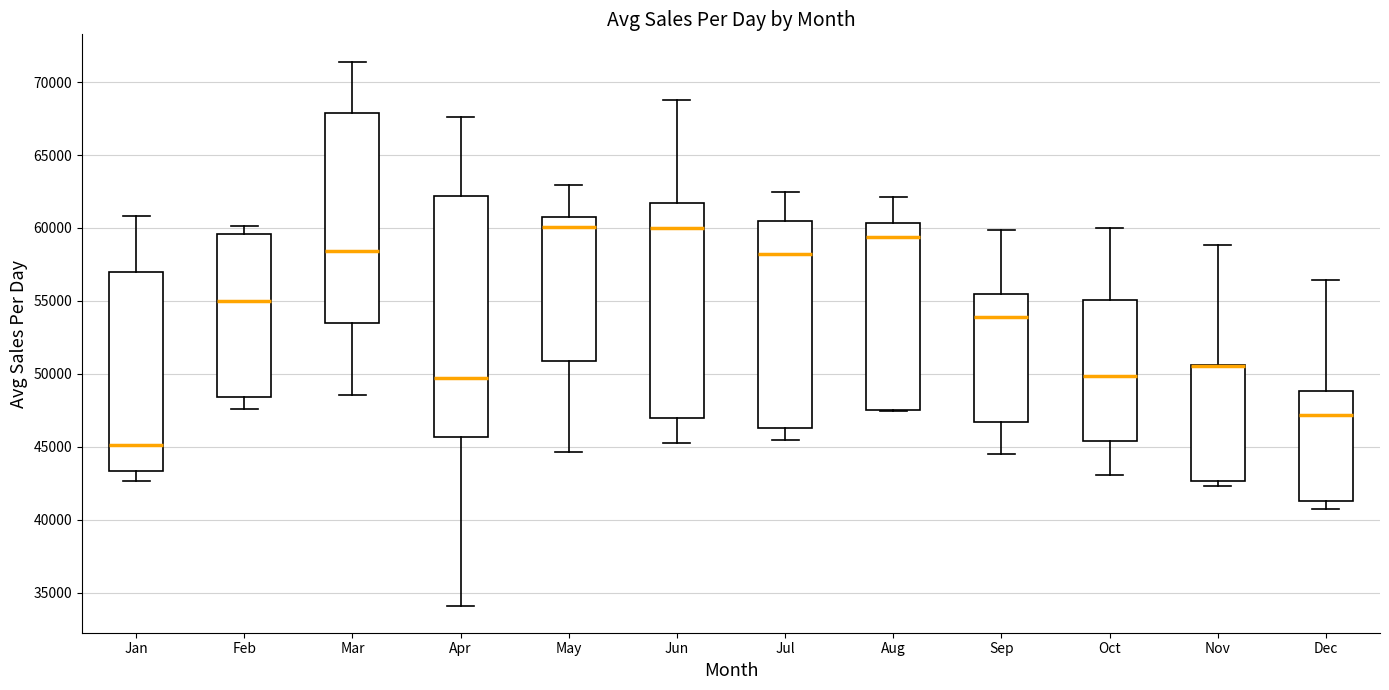

Comparing the boxes themselves (not the whiskers), which one is the tallest?

Apr